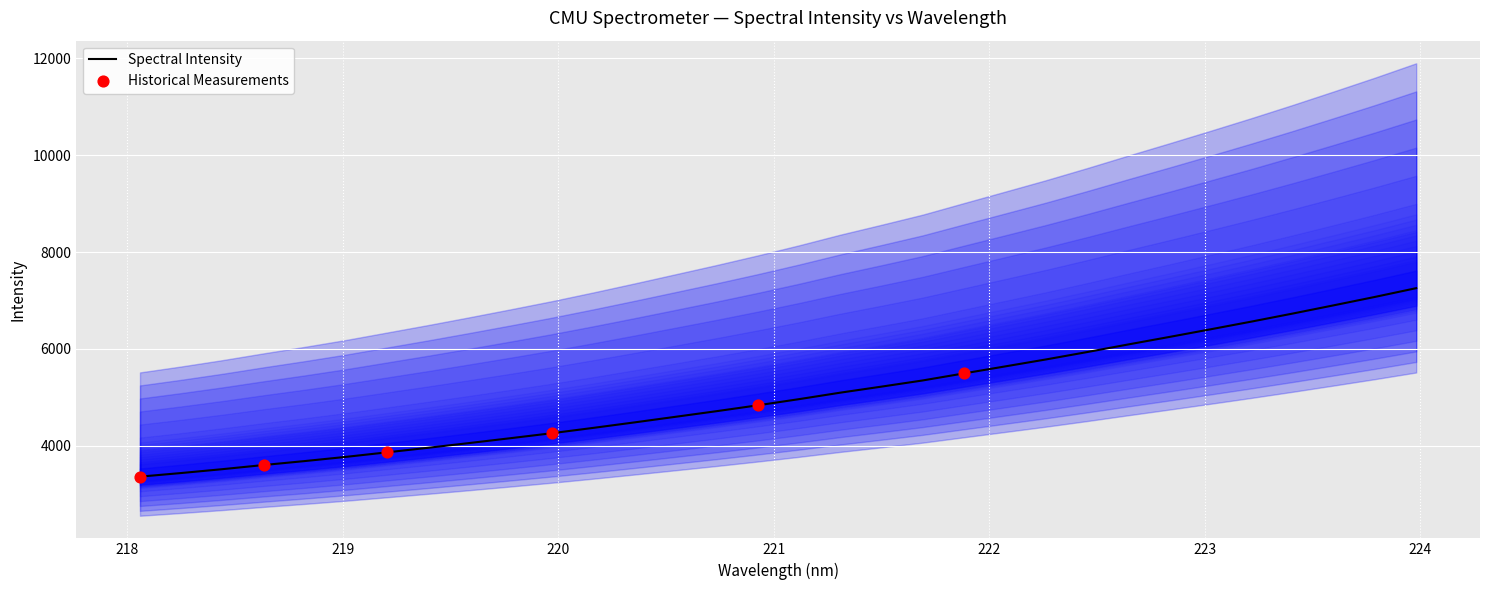

What is the minimum value for Spectral Intensity?

3363.6